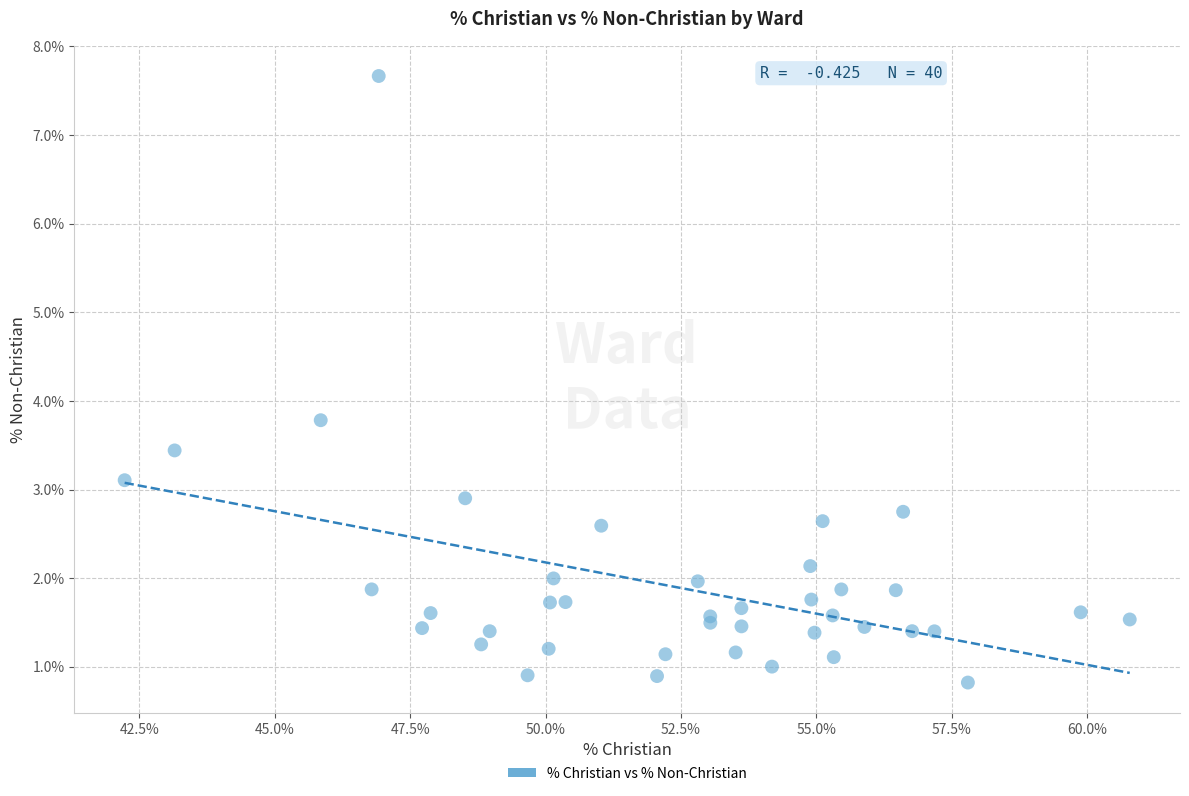

What Y value in the scatter plot is closest to 4?

3.8